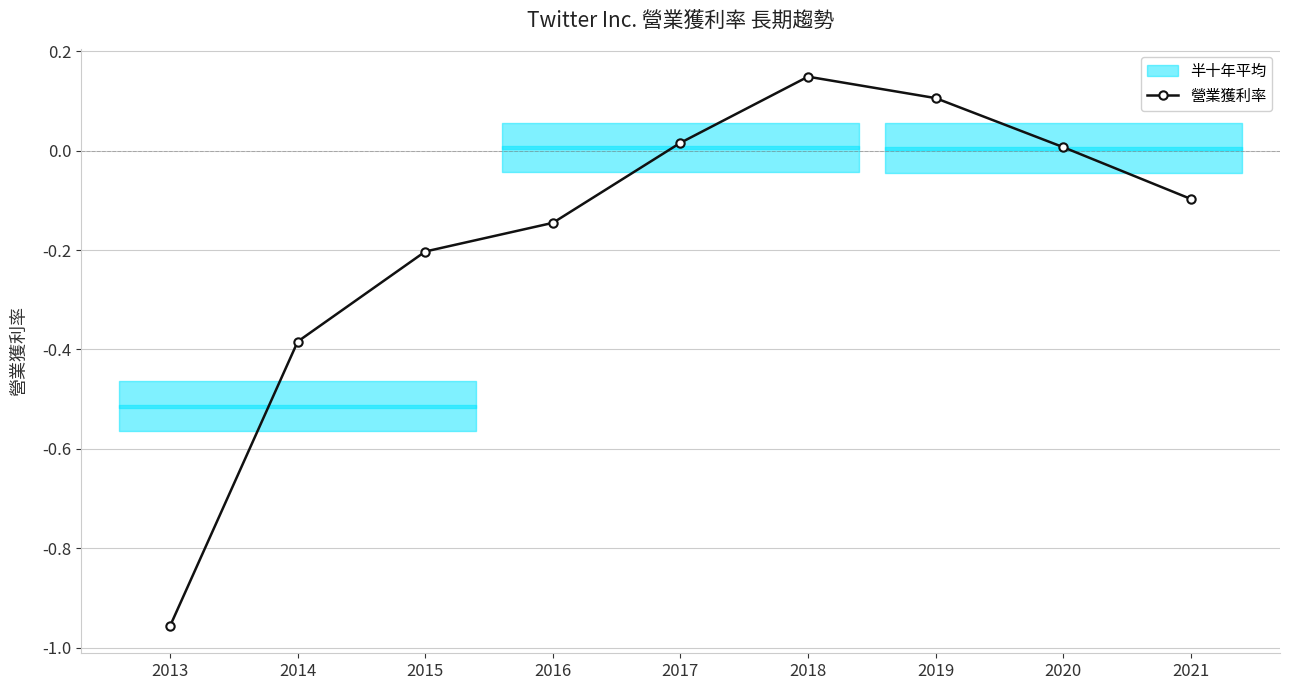

Which label corresponds to the largest value in the chart?

2018